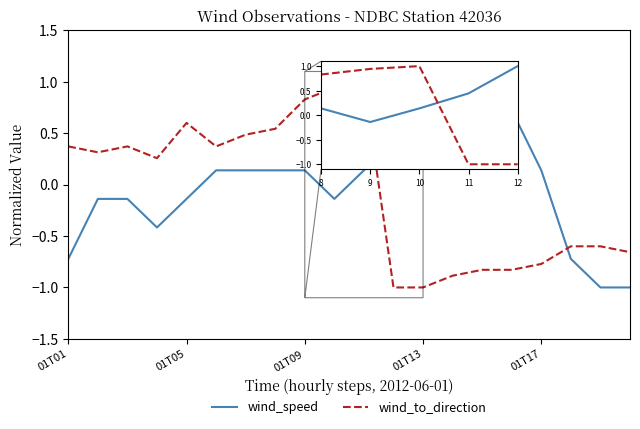

What are all the series names shown in the legend?

wind_speed, wind_to_direction